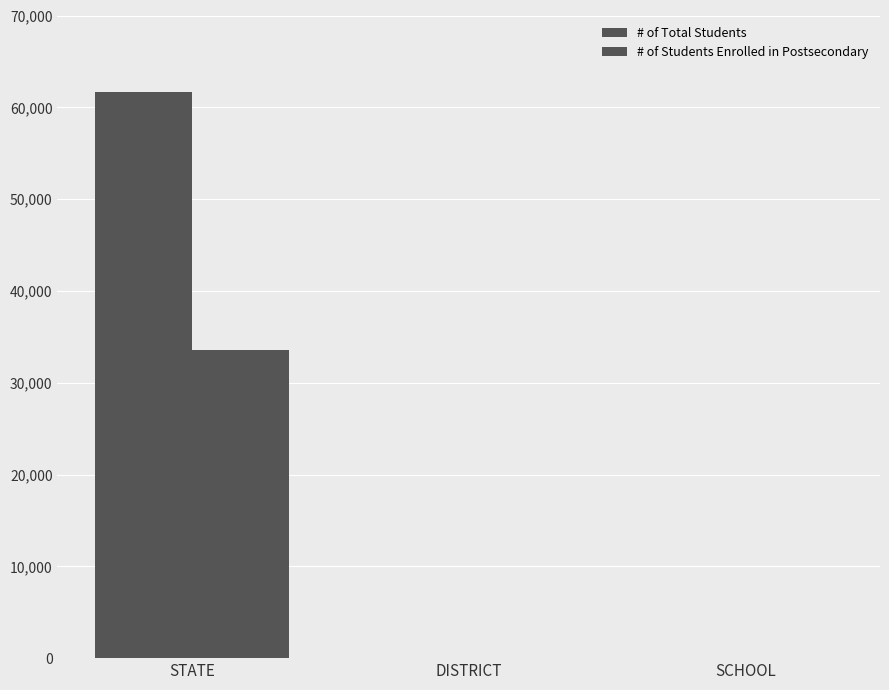

Reading right to left, what are all the values shown in this chart?

# of Total Students: 68	68	61643
# of Students Enrolled in Postsecondary: 37	37	33583